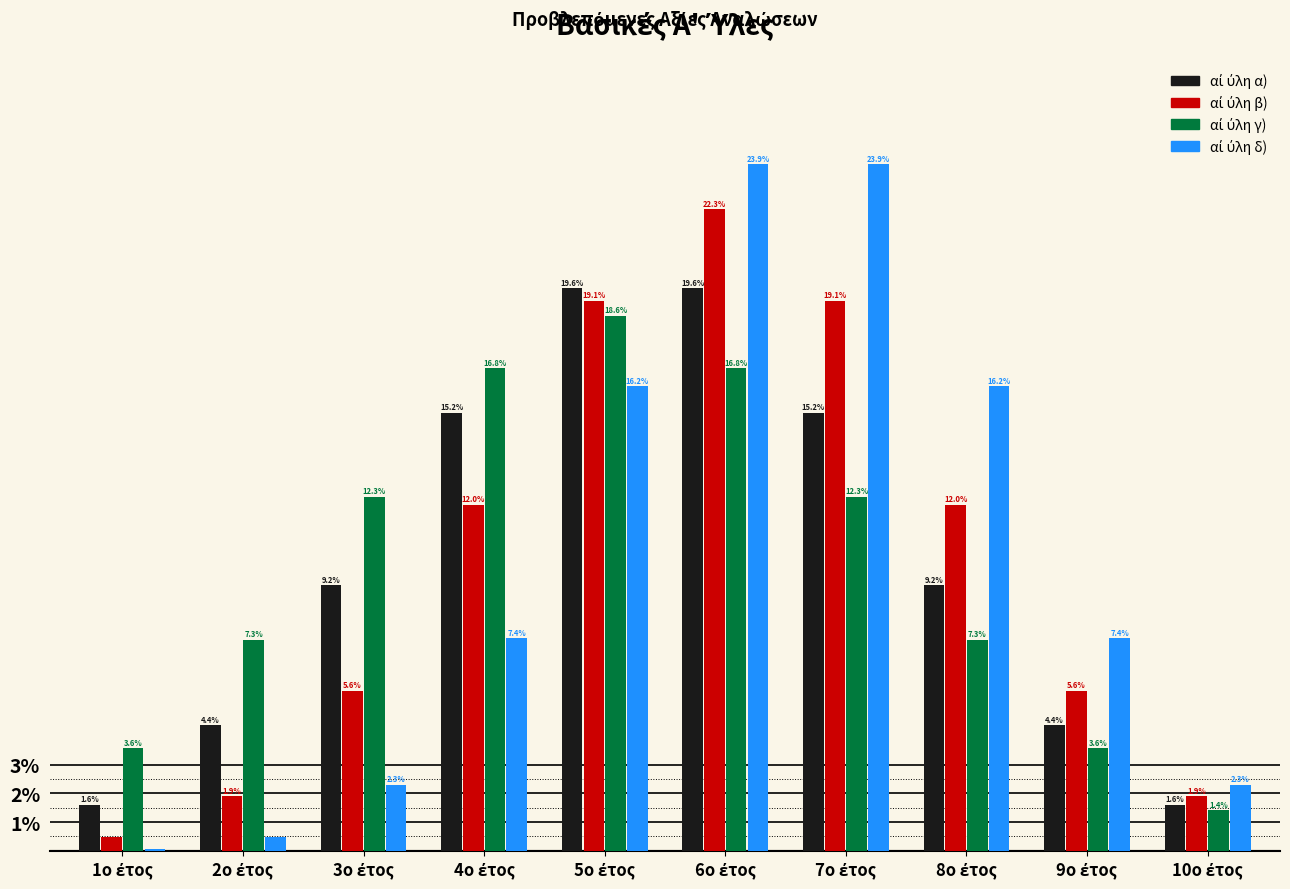

What is the maximum value shown in the chart?

23.9